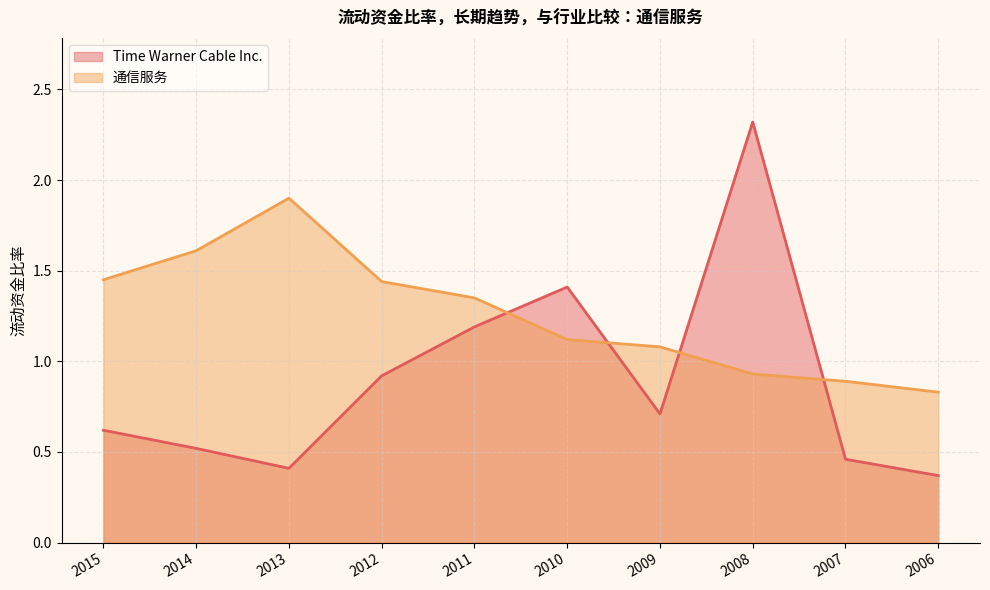

What is the difference between the 通信服务 values at 2014 and 2007?

0.7